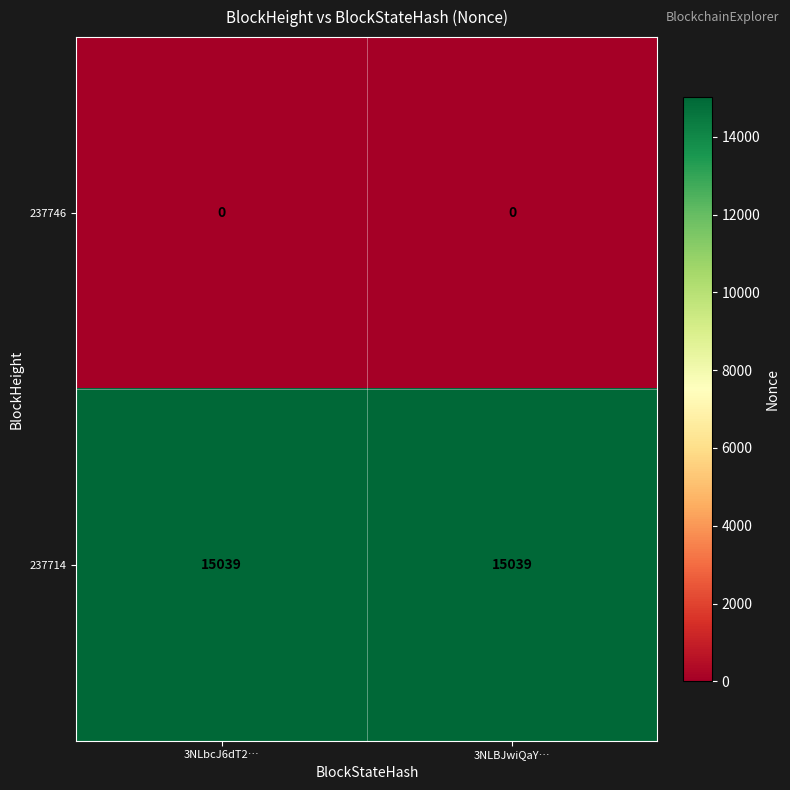

What is the spread (max minus min) of values at 3NLbcJ6dT2…?

15039